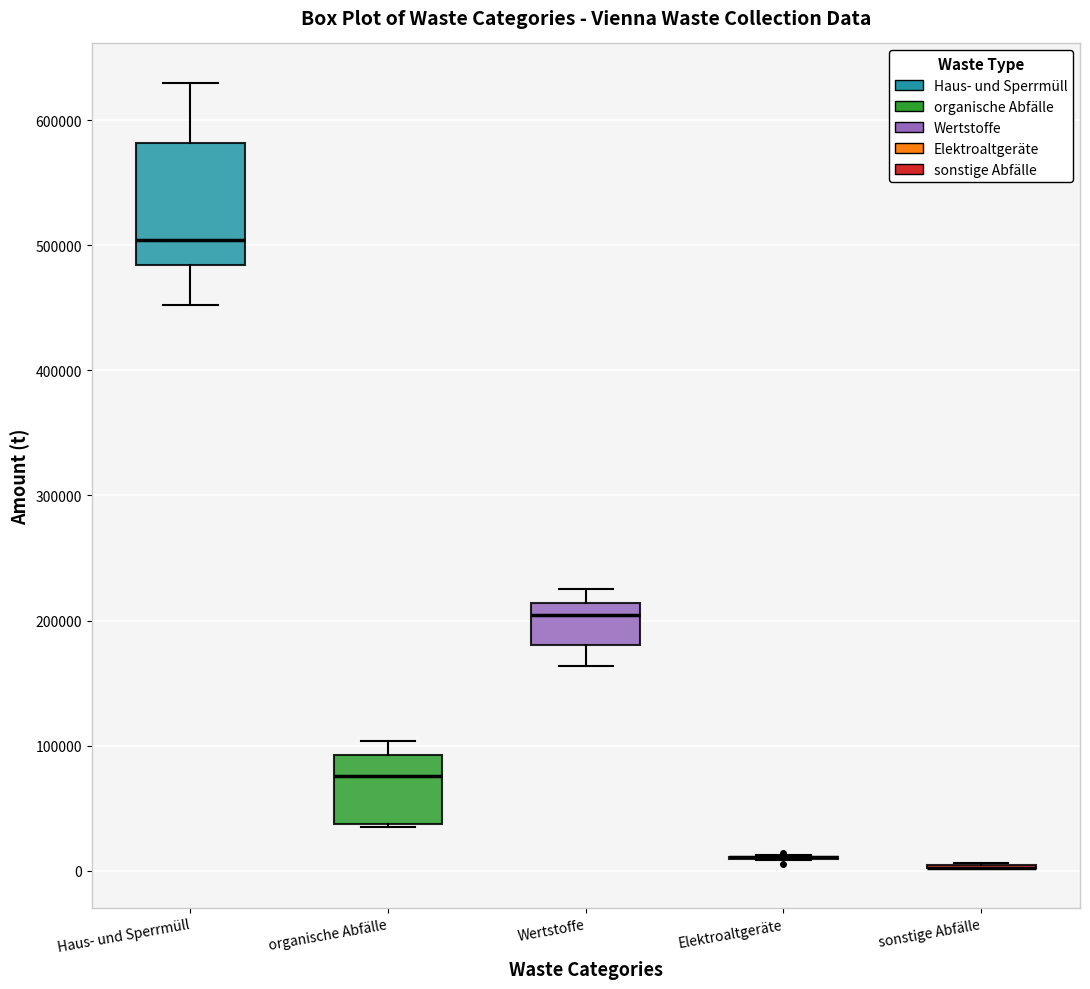

Reading left to right, read every box against the y-axis: the position of its median line, the range the box covers, and the ends of its whiskers. The values are not printed on the chart, so give them approximately, as read against the axis.

Haus- und Sperrmüll: median 500000, box 480000 to 580000, whiskers 450000 to 630000
organische Abfälle: median 80000, box 40000 to 90000, whiskers 40000 to 100000
Wertstoffe: median 200000, box 180000 to 210000, whiskers 160000 to 220000
Elektroaltgeräte: box collapsed to a line at 10000, whiskers 10000 to 10000
sonstige Abfälle: box collapsed to a line at 0, whiskers 0 to 10000